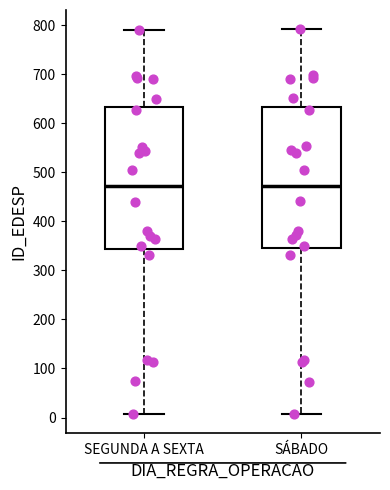

Reading left to right, read every box against the y-axis: the position of its median line, the range the box covers, and the ends of its whiskers. The values are not printed on the chart, so give them approximately, as read against the axis.

SEGUNDA A SEXTA: median 470, box 340 to 630, whiskers 10 to 790
SÁBADO: median 470, box 350 to 630, whiskers 10 to 790